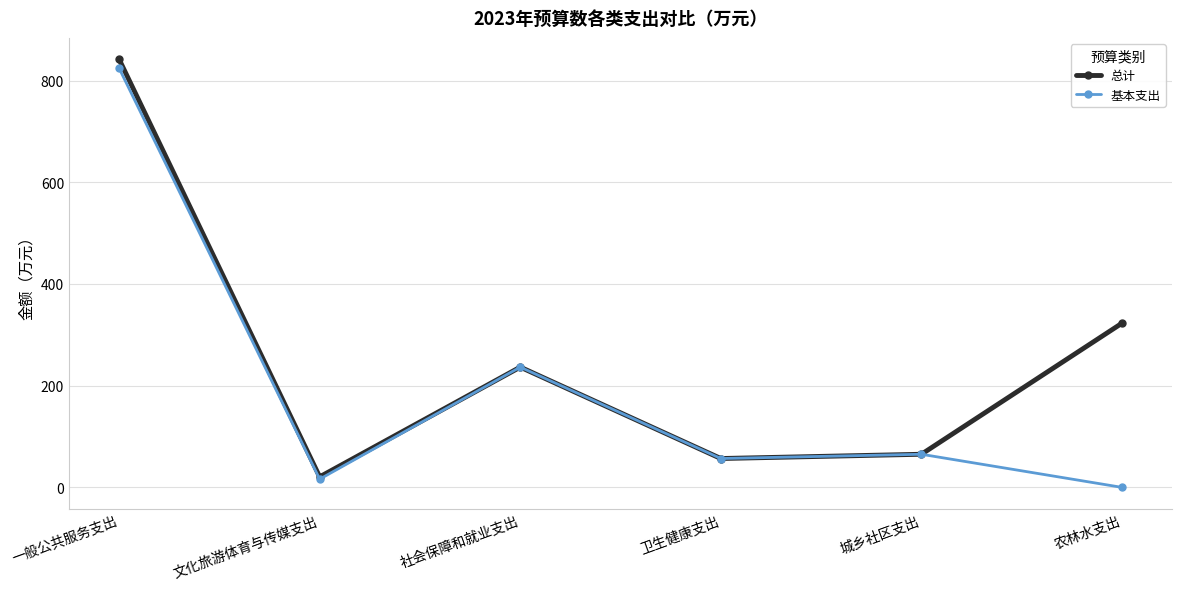

How many values in the 总计 series are below 236?

3